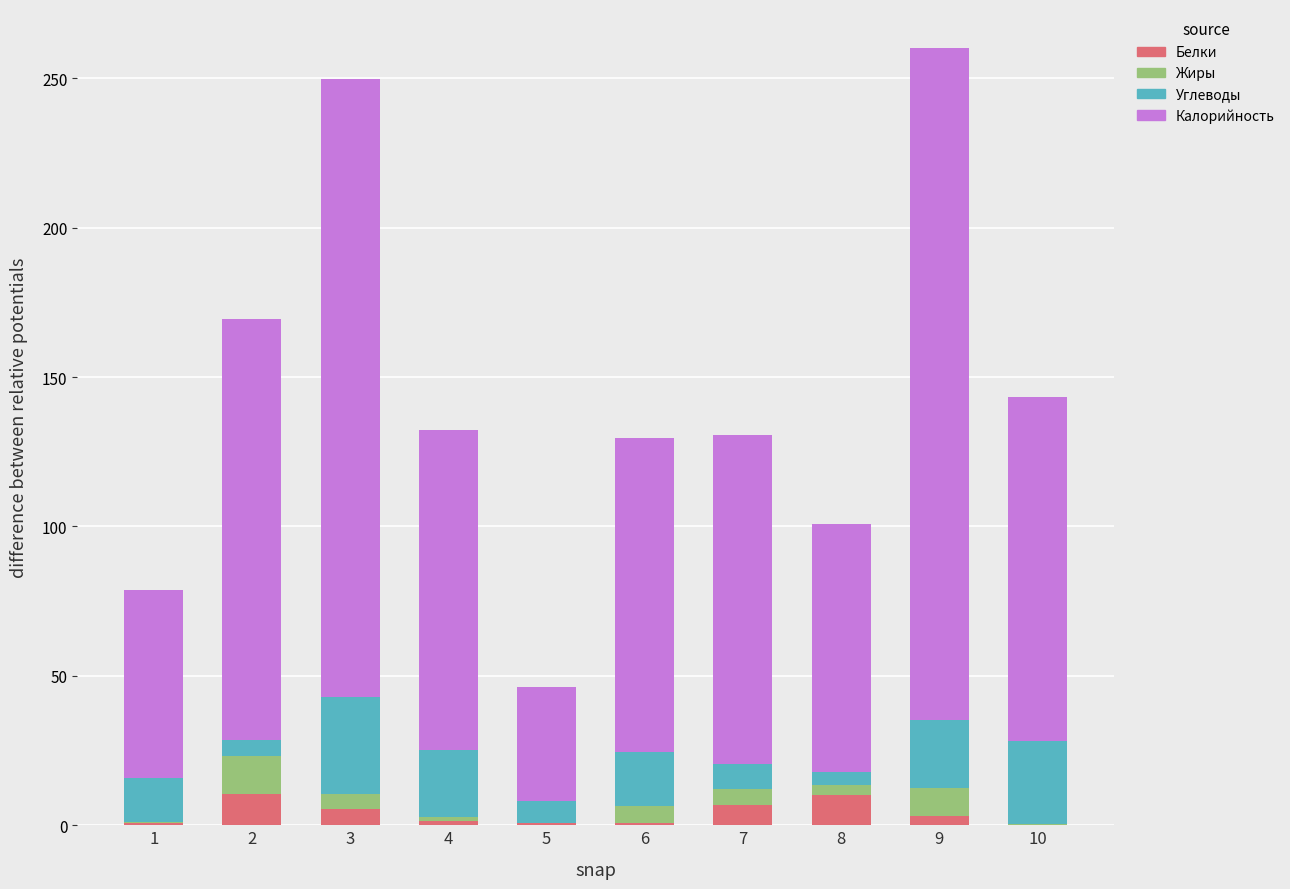

How many distinct data groups are displayed?

4